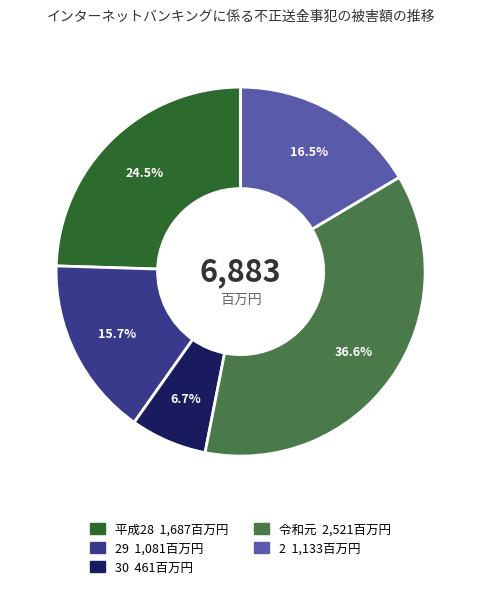

Does any single category account for the majority?

No